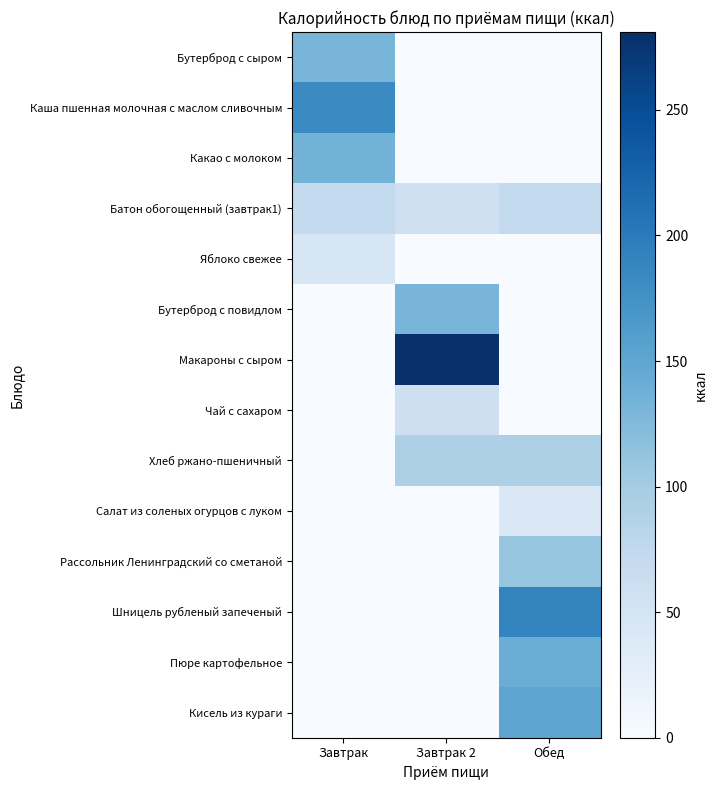

Which series changed the most between Завтрак and Обед?

Шницель рубленый запеченый